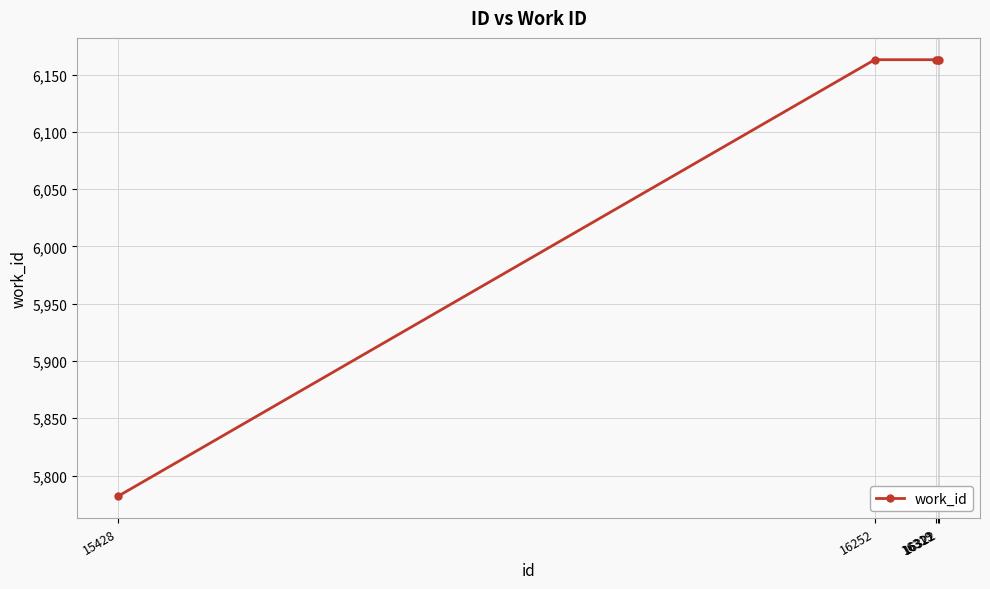

What is the minimum value shown in the chart?

5782